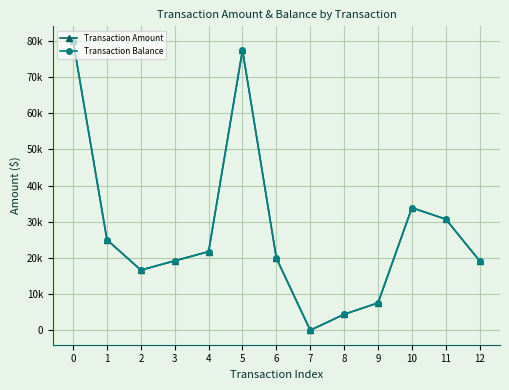

In Transaction Balance, how many points are lower than both neighbors (excluding endpoints)?

2